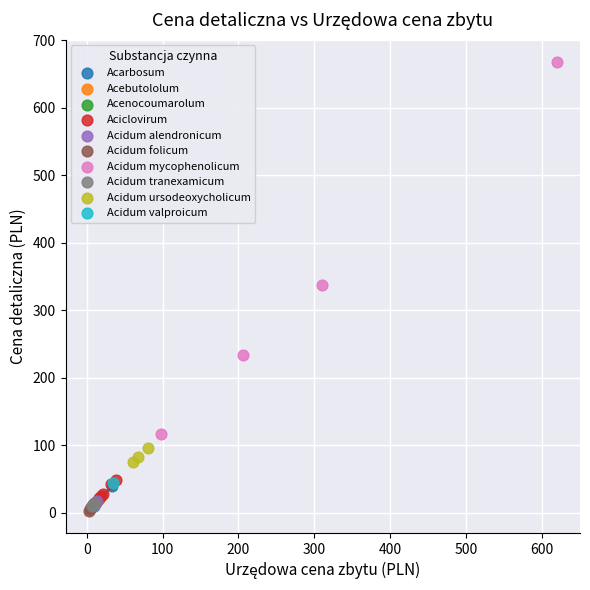

What are all the series names shown in the legend?

Acarbosum, Acebutololum, Acenocoumarolum, Aciclovirum, Acidum alendronicum, Acidum folicum, Acidum mycophenolicum, Acidum tranexamicum, Acidum ursodeoxycholicum, Acidum valproicum